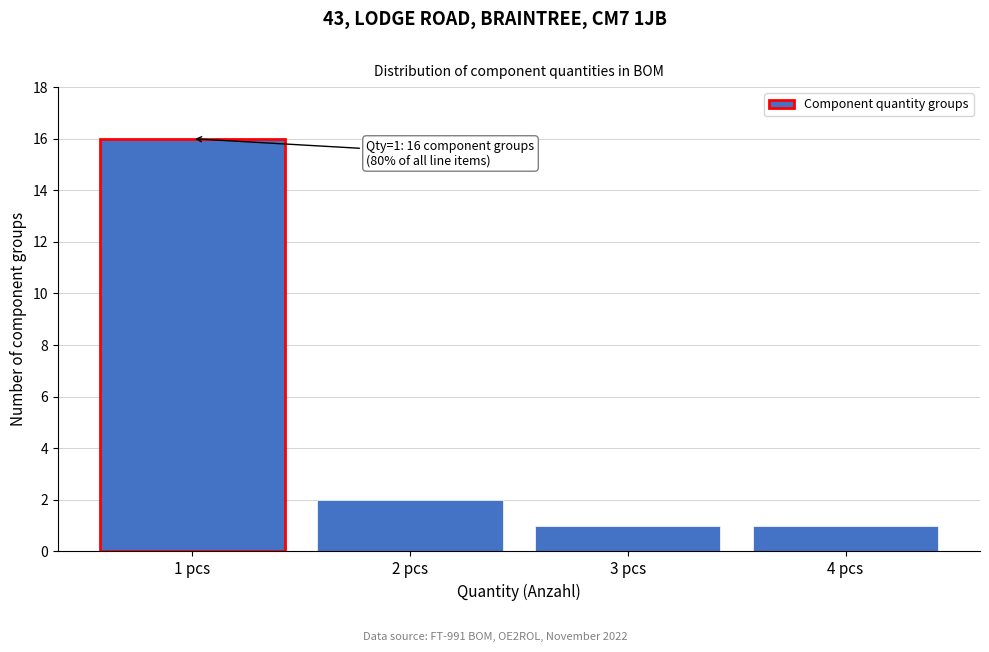

Reading left to right, list all the values displayed in this chart.

16	2	1	1